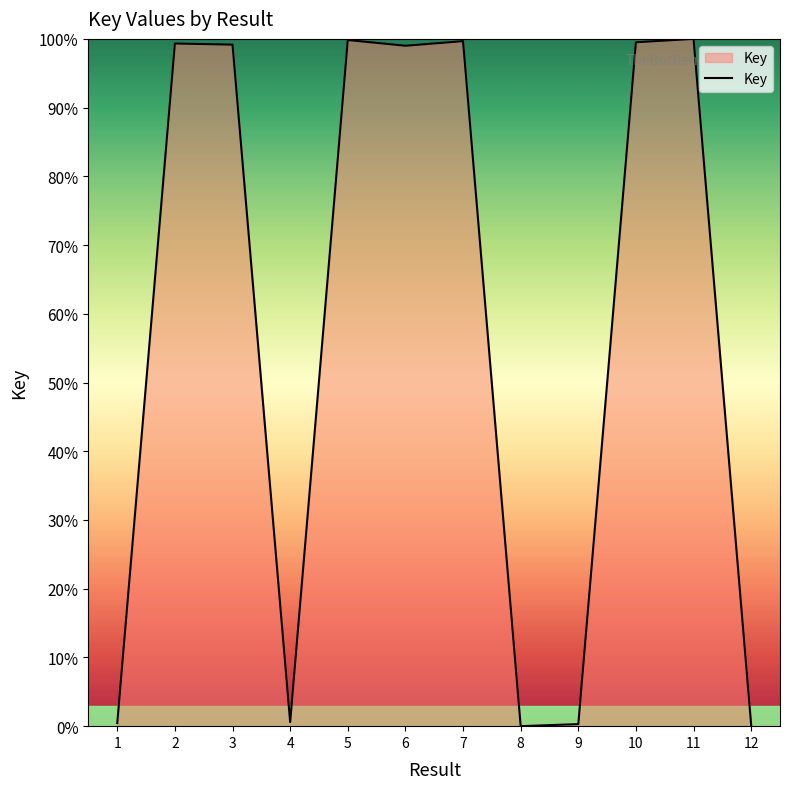

What is the change in value from 4 to 5?

+99.2